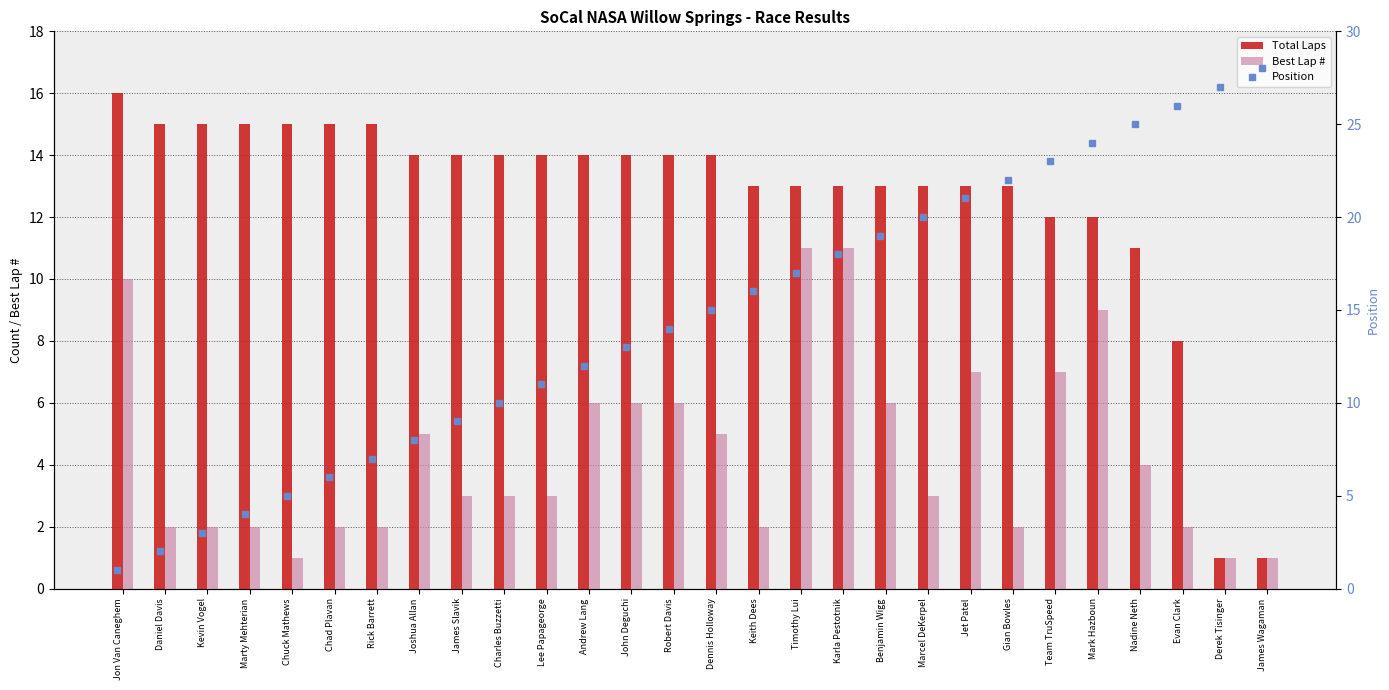

What is the label of the 19th bar from the left?

Benjamin Wigg